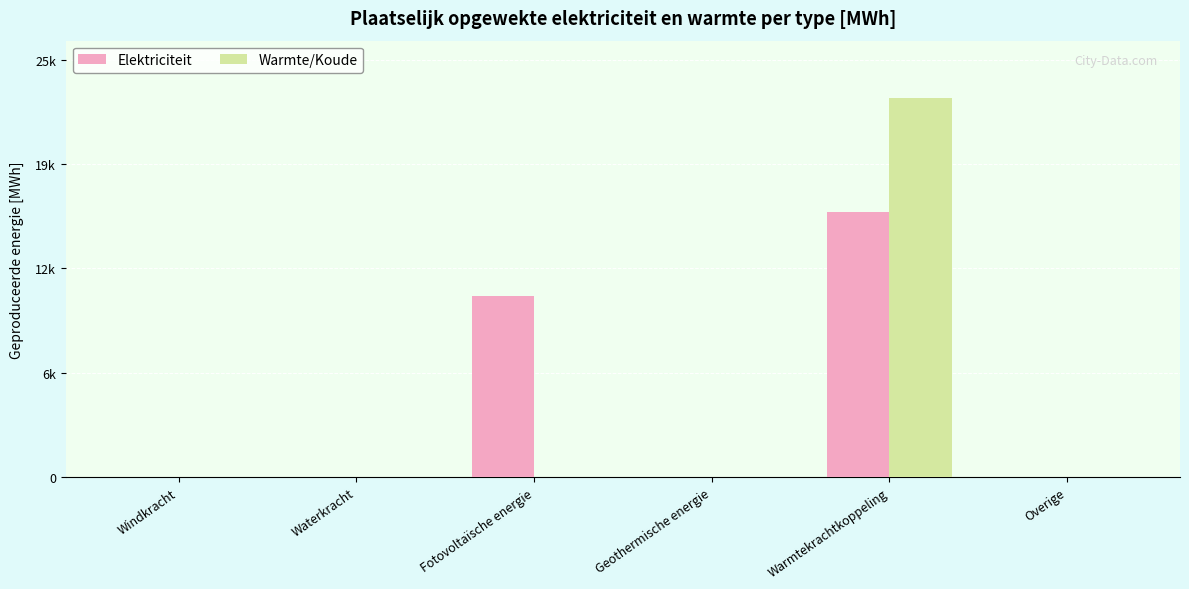

Does the chart contain stacked bars?

No